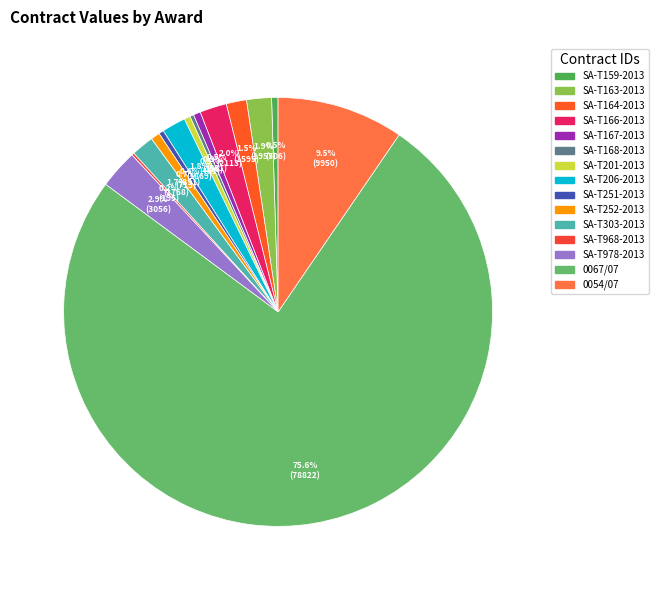

Is there a majority slice in this chart?

Yes